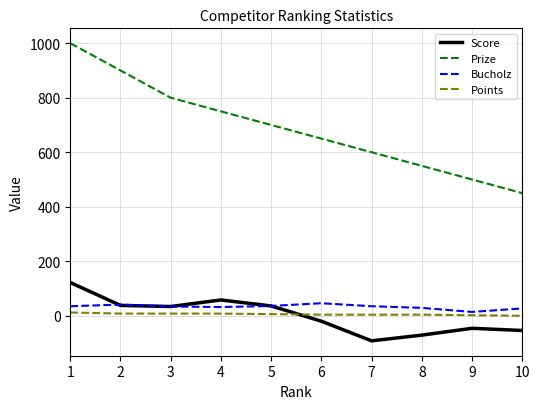

At which label does Prize reach its peak?

1